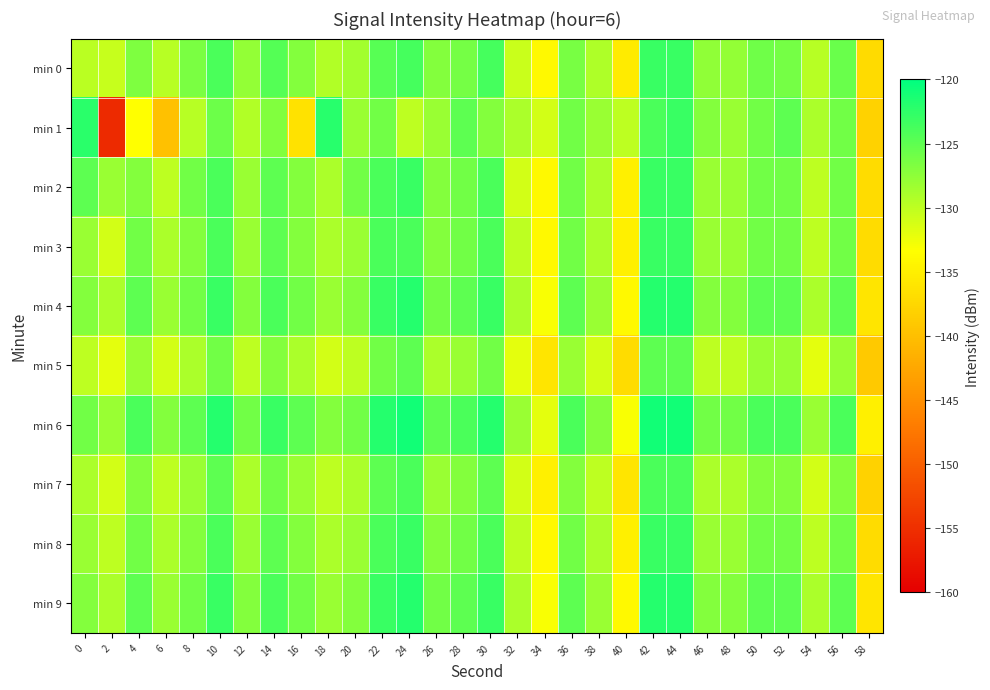

What is the maximum value shown in the chart?

-121.0